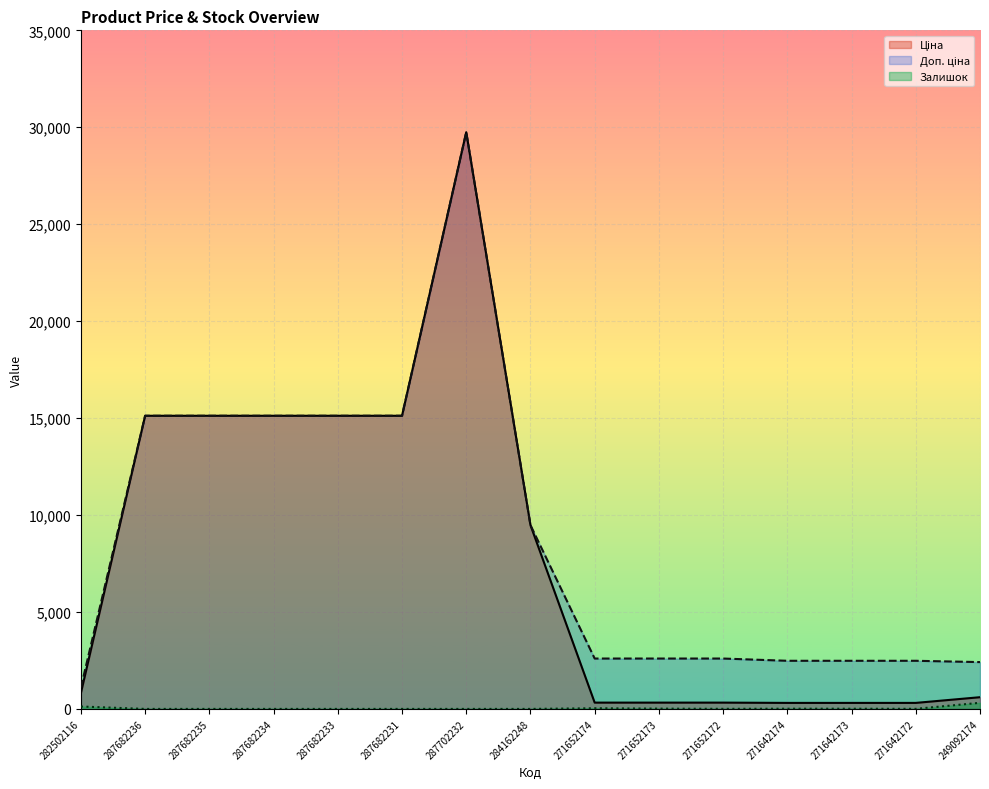

How many distinct data groups are displayed?

3